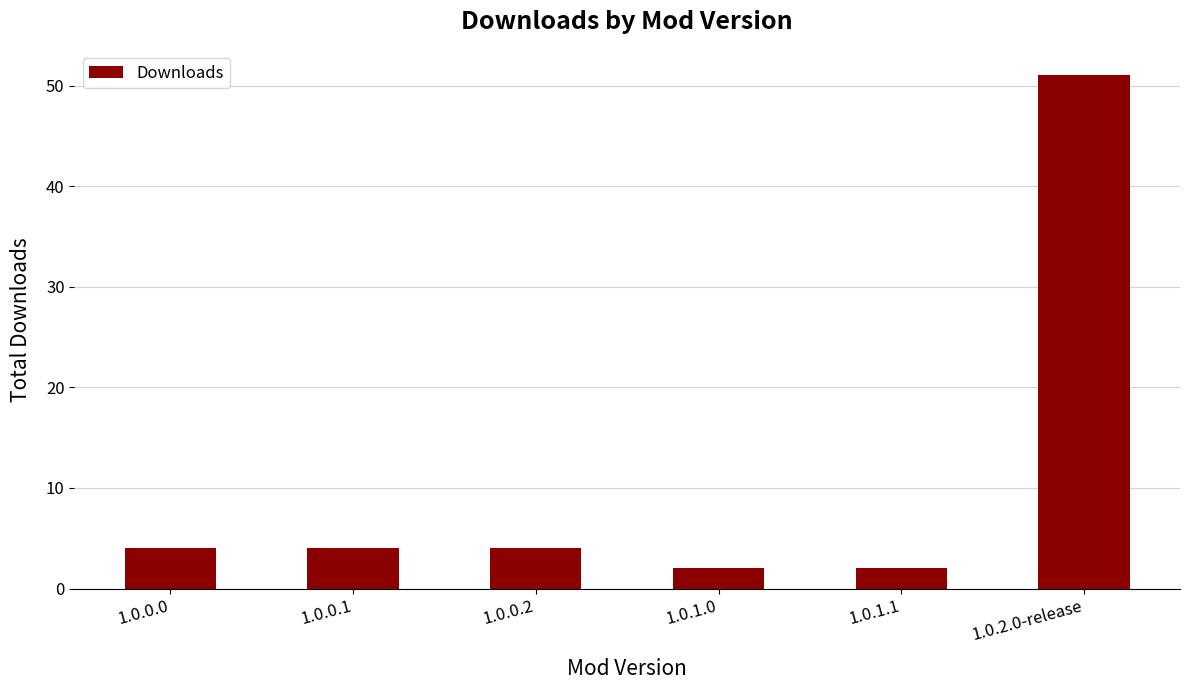

What is the change in value from 1.0.1.1 to 1.0.2.0-release?

+49